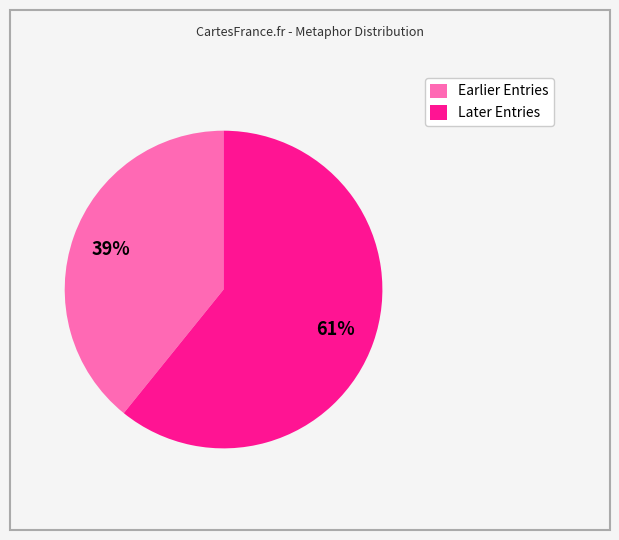

Does any single category account for the majority?

Yes